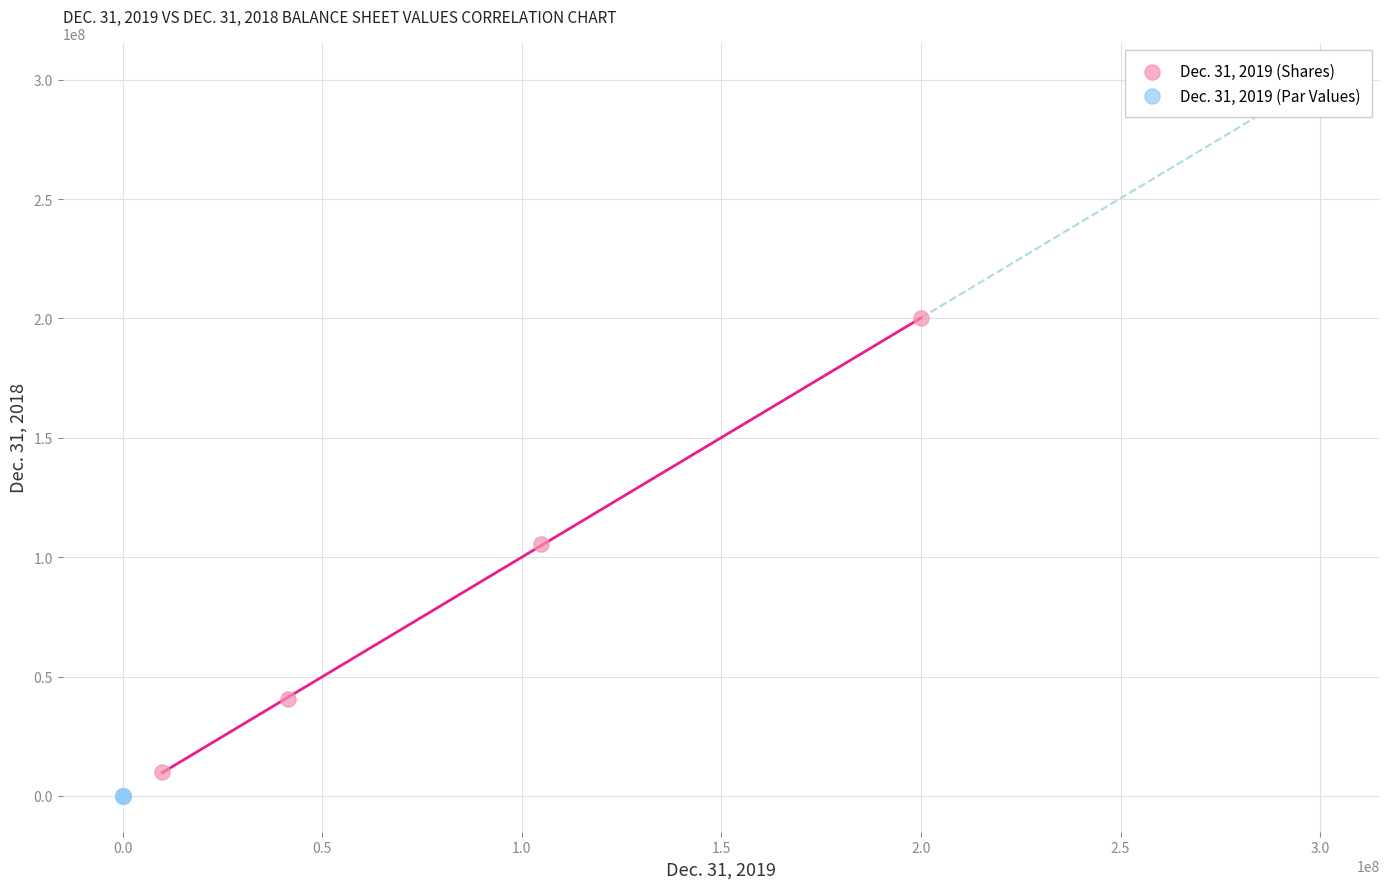

Which series reaches the maximum Y coordinate?

Dec. 31, 2019 (Shares)